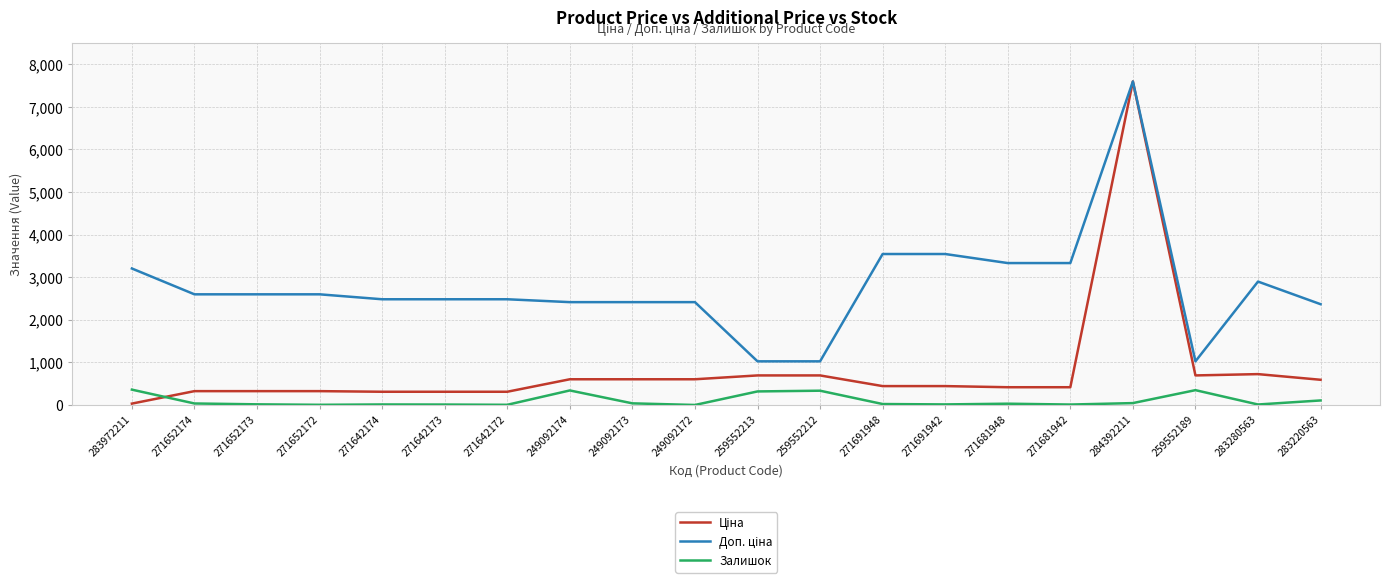

The Залишок series shows 13.0 at 271691942. True or false?

True